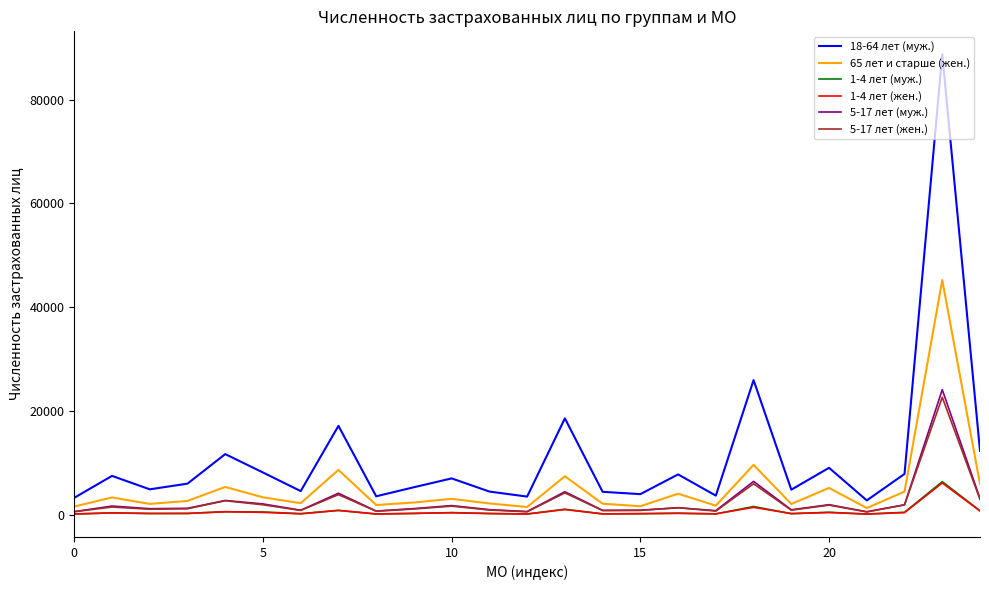

True or false: 1-4 лет (муж.) and 18-64 лет (муж.) intersect in this chart.

False